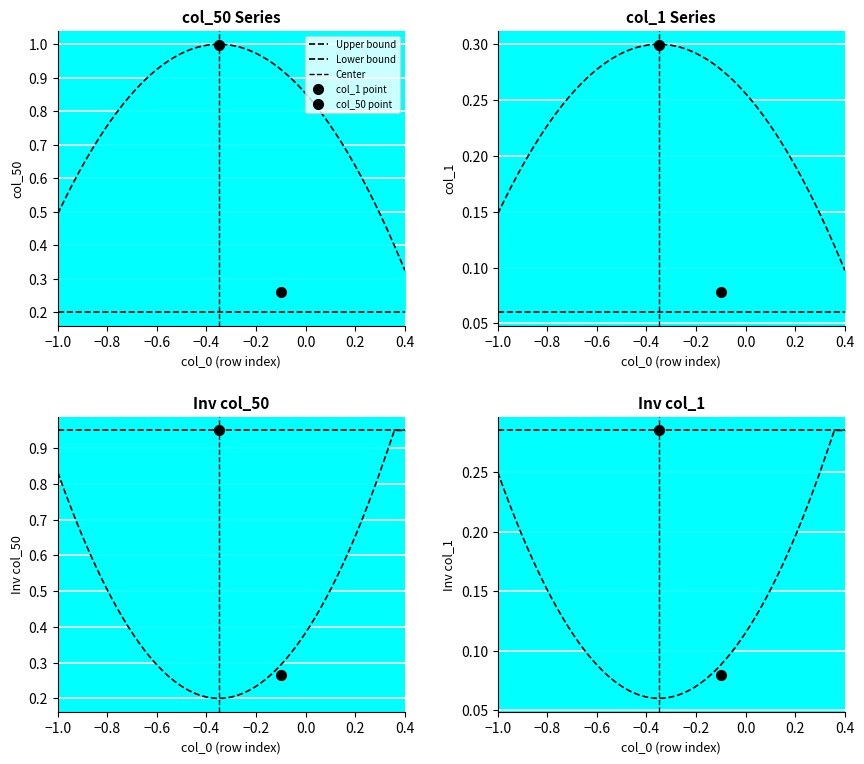

True or false: col_50 and col_1 intersect in this chart.

False